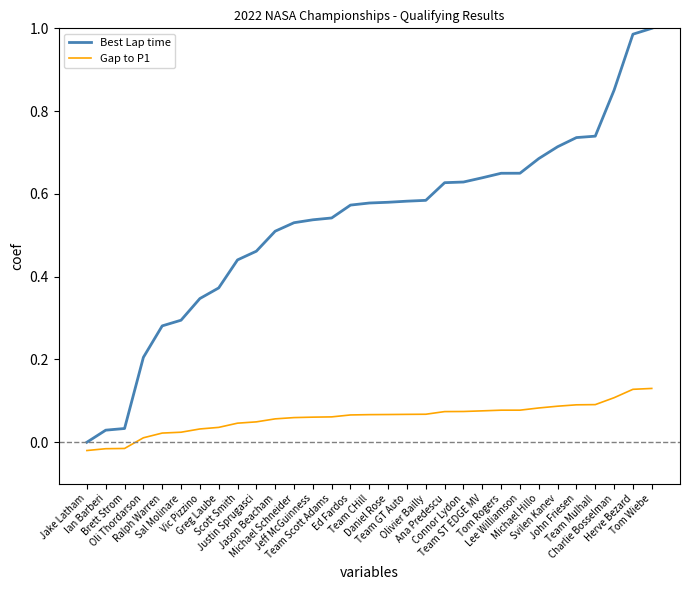

At Lee Williamson, list the series in order from smallest to largest.

Gap to P1, Best Lap time